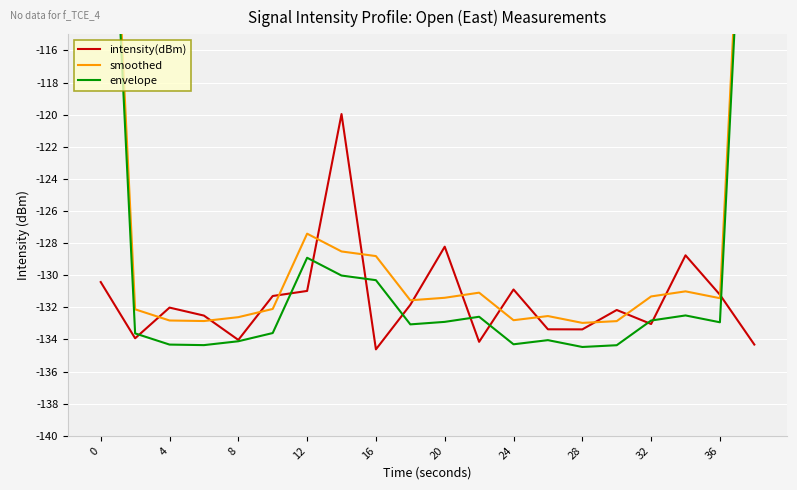

What is the sum of all intensity(dBm) values?

-2631.1